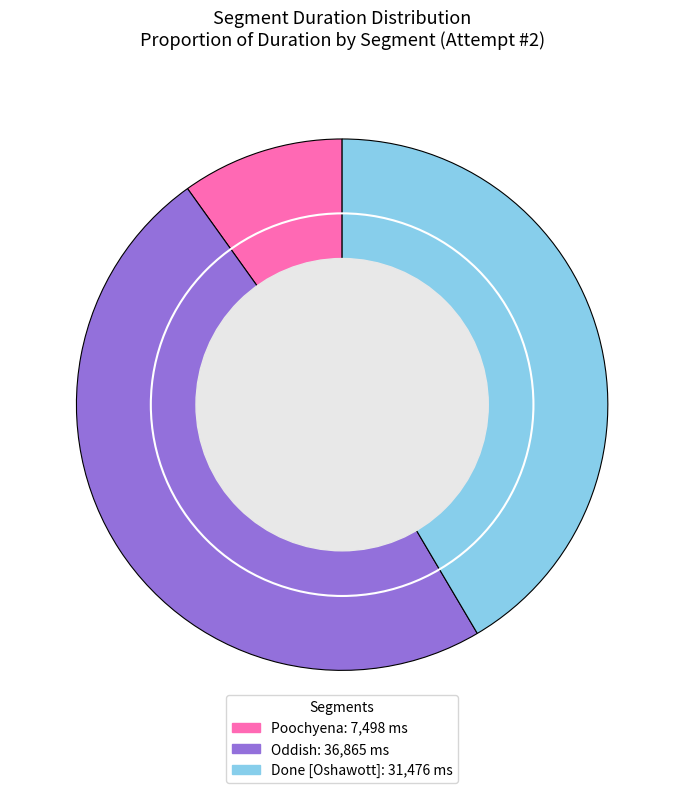

How many segments does this pie chart have?

3